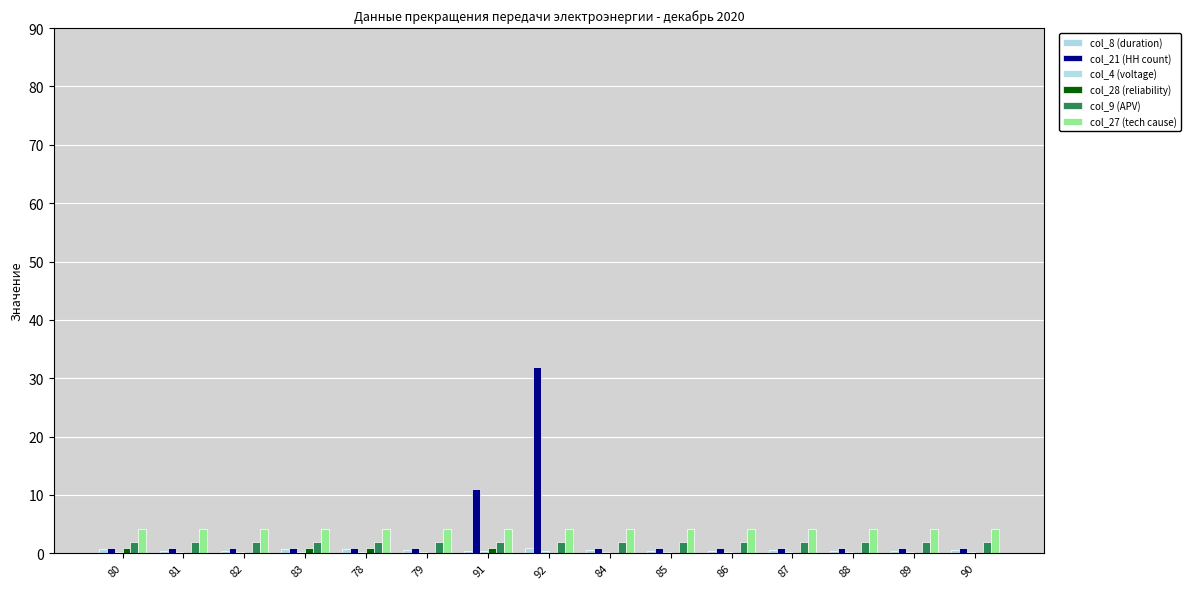

How many series are shown in this chart?

6